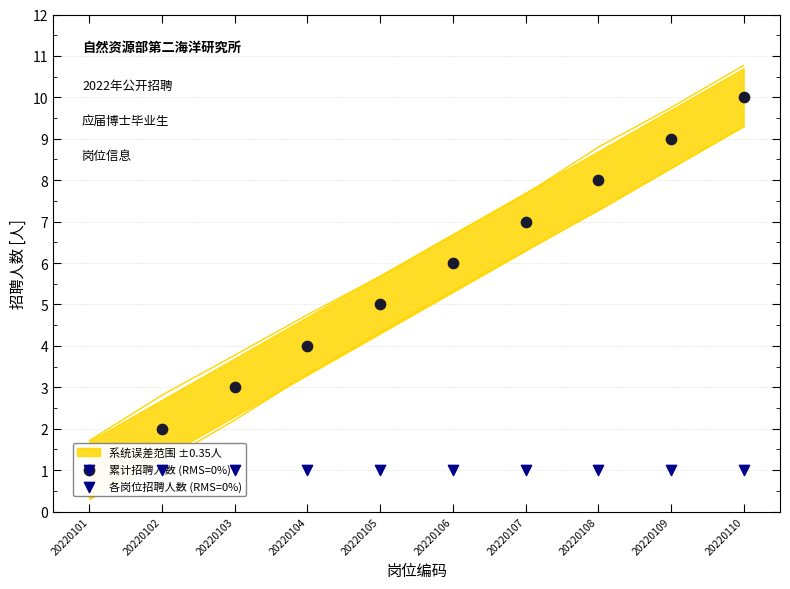

At which category is the sum across all series the highest?

20220110